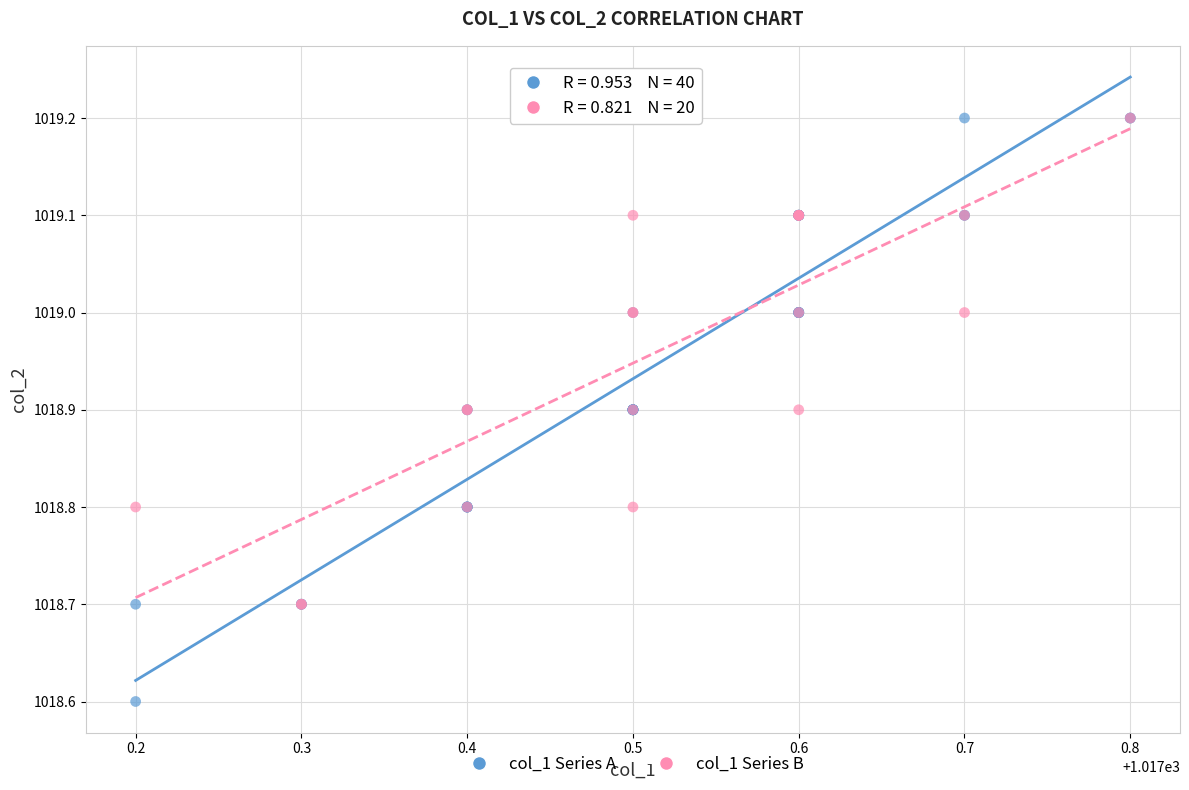

Which series has the widest spread of Y values?

col_1 Series A